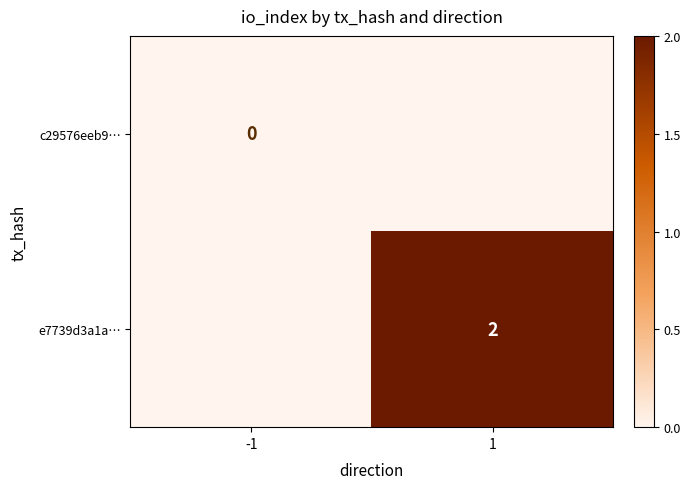

What is the sum of all e7739d3a1a… values?

2